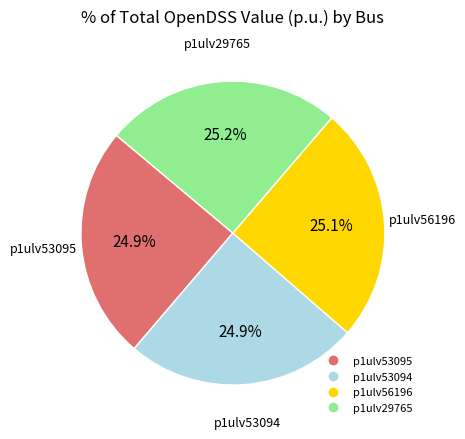

What percentage do p1ulv53094 and p1ulv56196 together represent?

50.0%